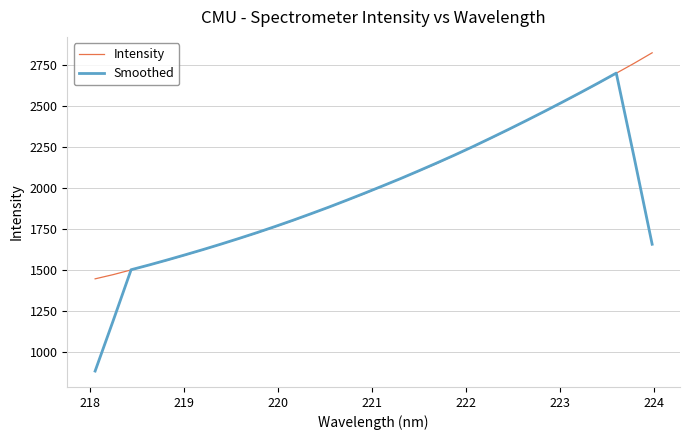

List the series in order of their peak value, highest first.

Intensity, Smoothed